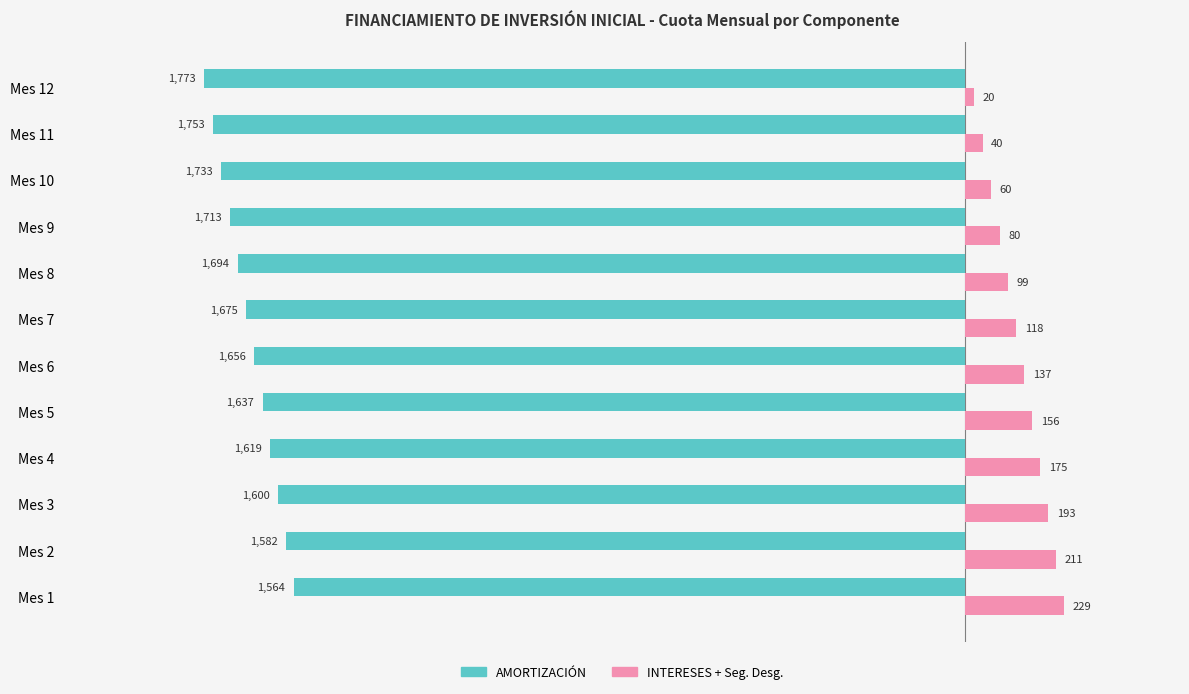

Reading left to right, list all the values displayed in this chart.

AMORTIZACIÓN: -1564.4	-1582.3	-1600.4	-1618.7	-1637.2	-1655.9	-1674.9	-1694.0	-1713.4	-1733.0	-1752.9	-1772.9
INTERESES + Seg. Desg.: 228.8	210.9	192.8	174.5	156.0	137.3	118.3	99.2	79.8	60.2	40.3	20.3